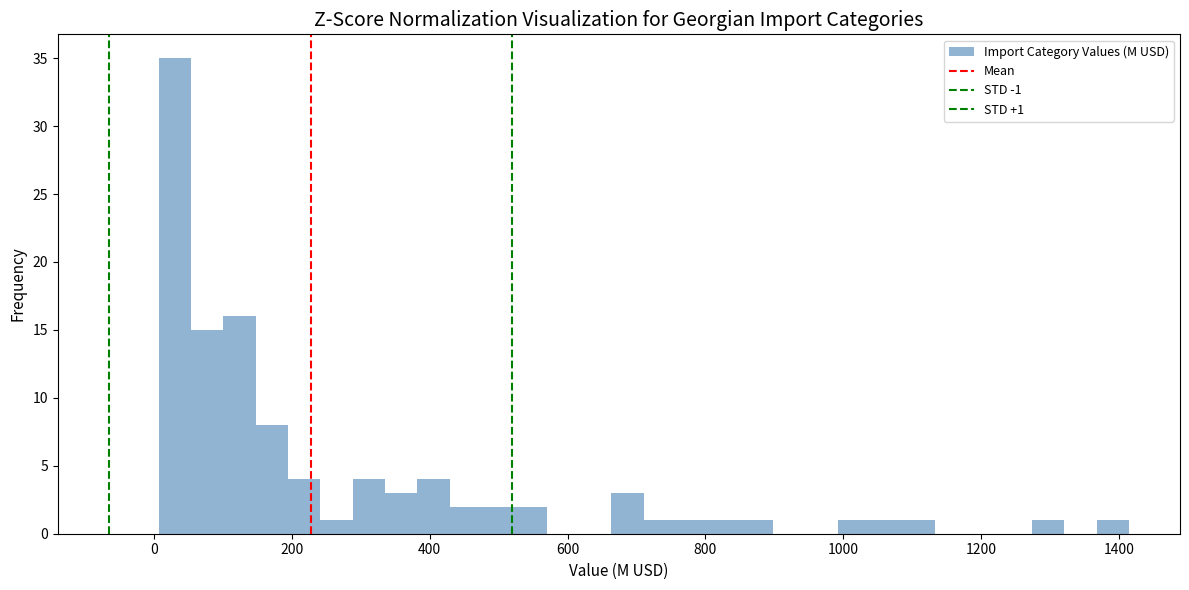

Around what value on the x-axis is the tallest bar? Give the approximate position of its centre, as read against the axis.

20